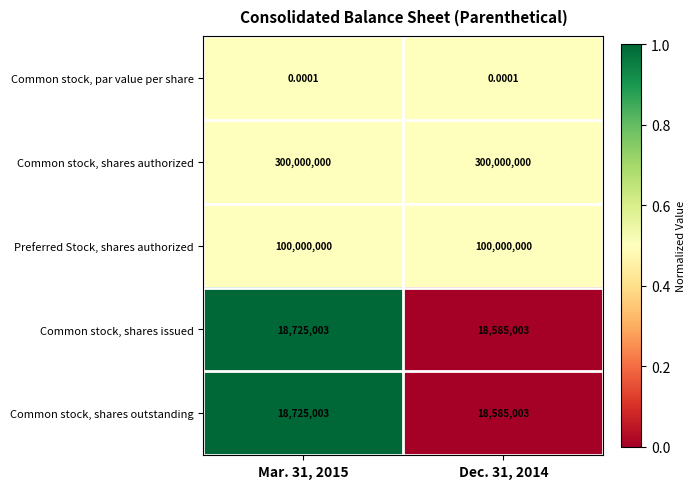

Which series has the largest total across all categories?

Common stock, shares authorized